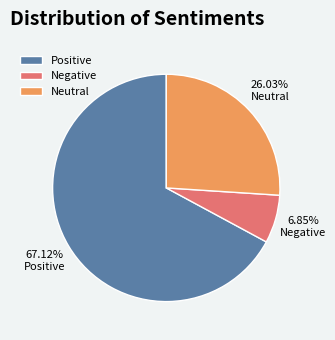

Combined, do Negative and Positive account for over 50%?

Yes